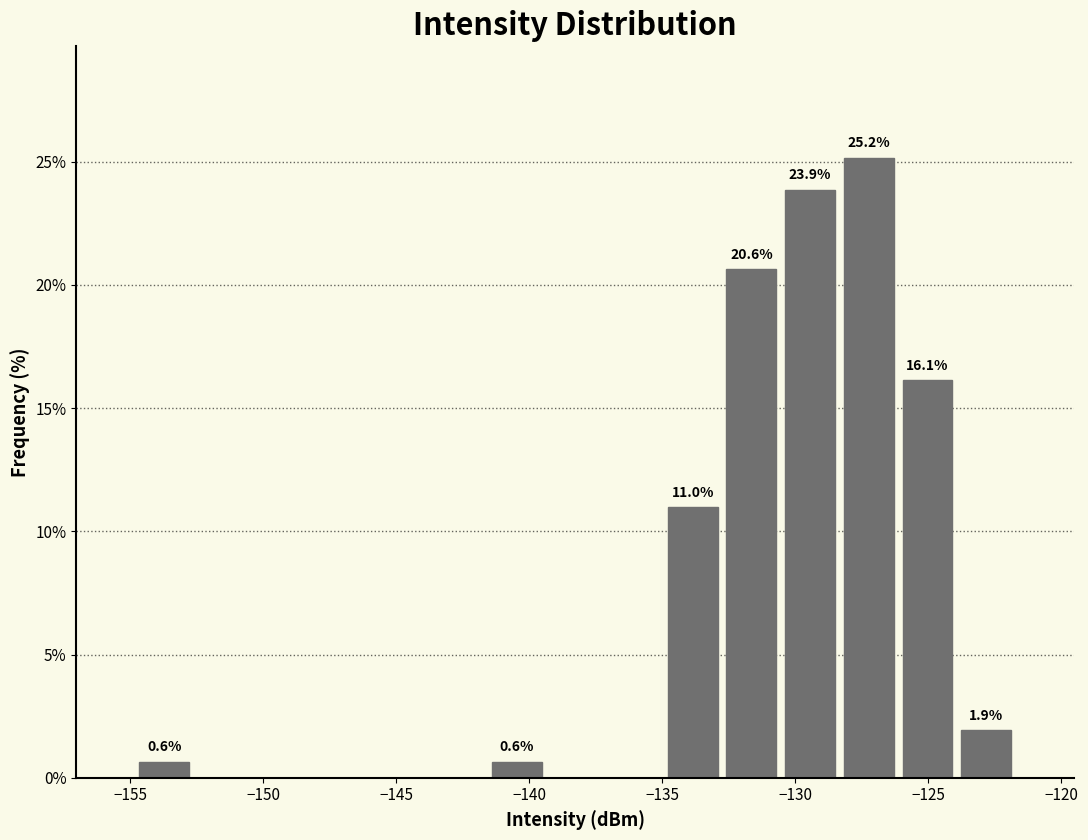

Which range on the x-axis has the tallest bar?

-128.5 to -126.0